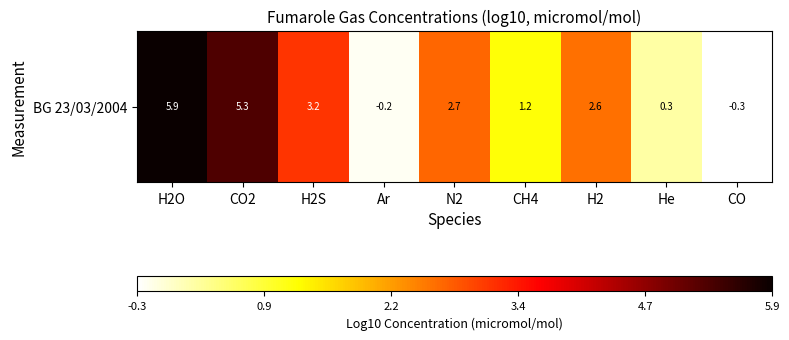

How many data points are less than 2?

4